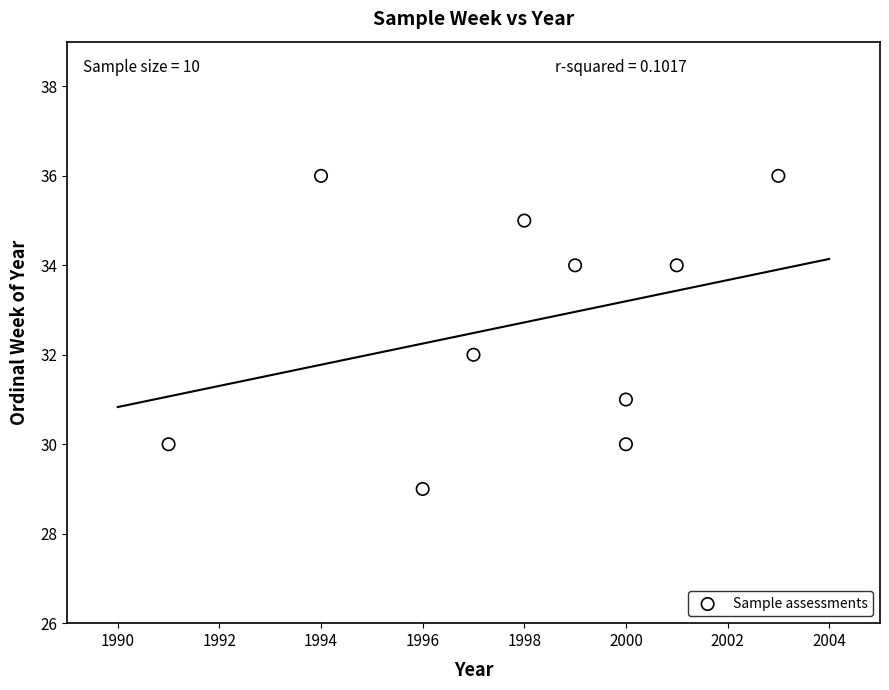

What is the range of Y values (max minus min)?

7